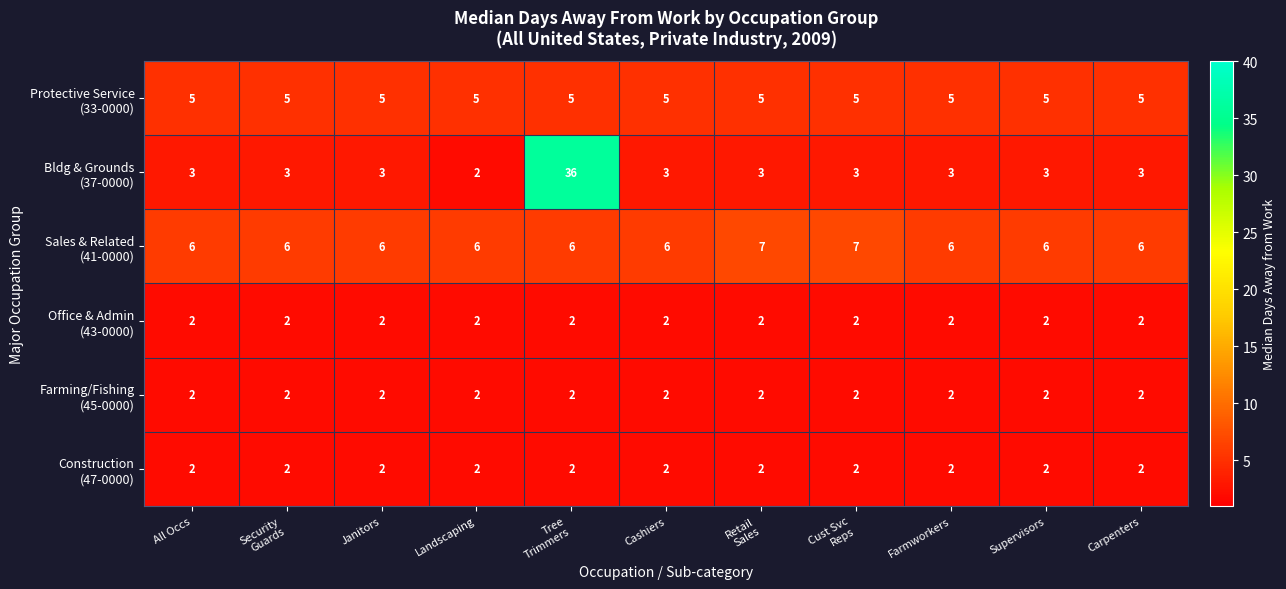

At how many categories does at least one series exceed 5?

11